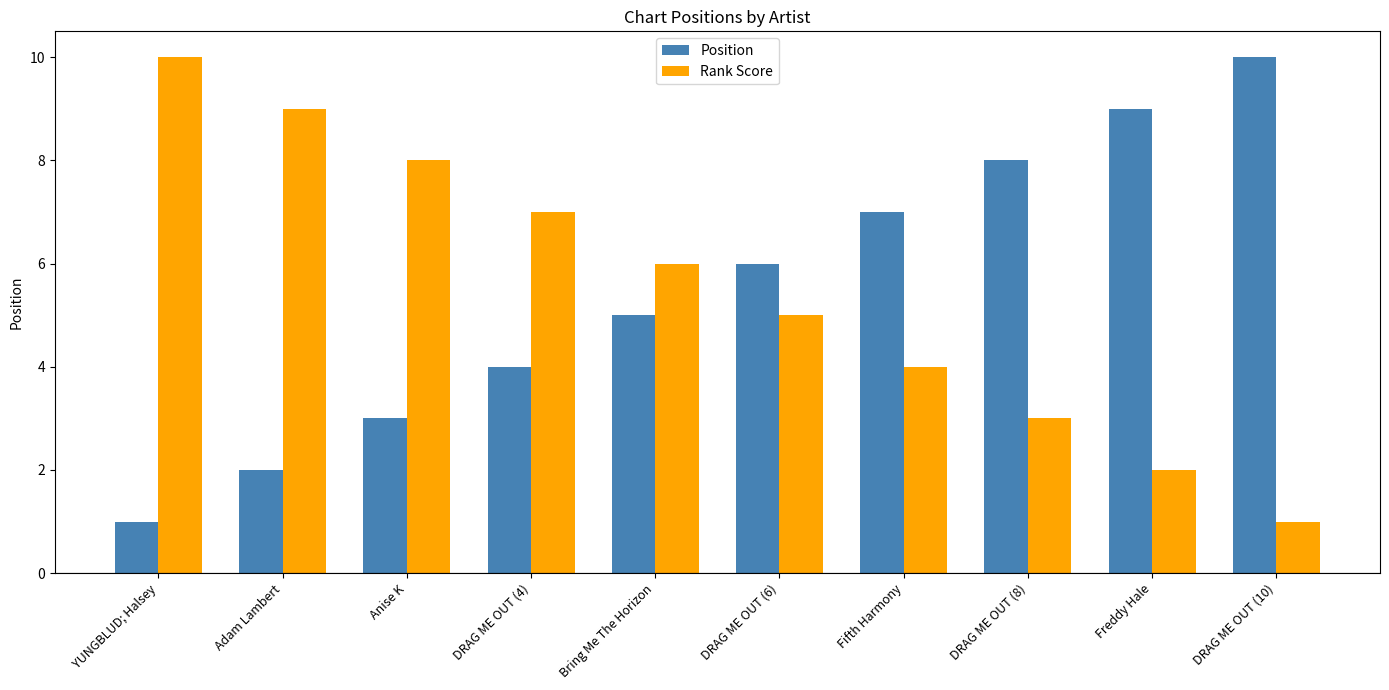

Rank the series at Anise K from highest to lowest value.

Rank Score, Position